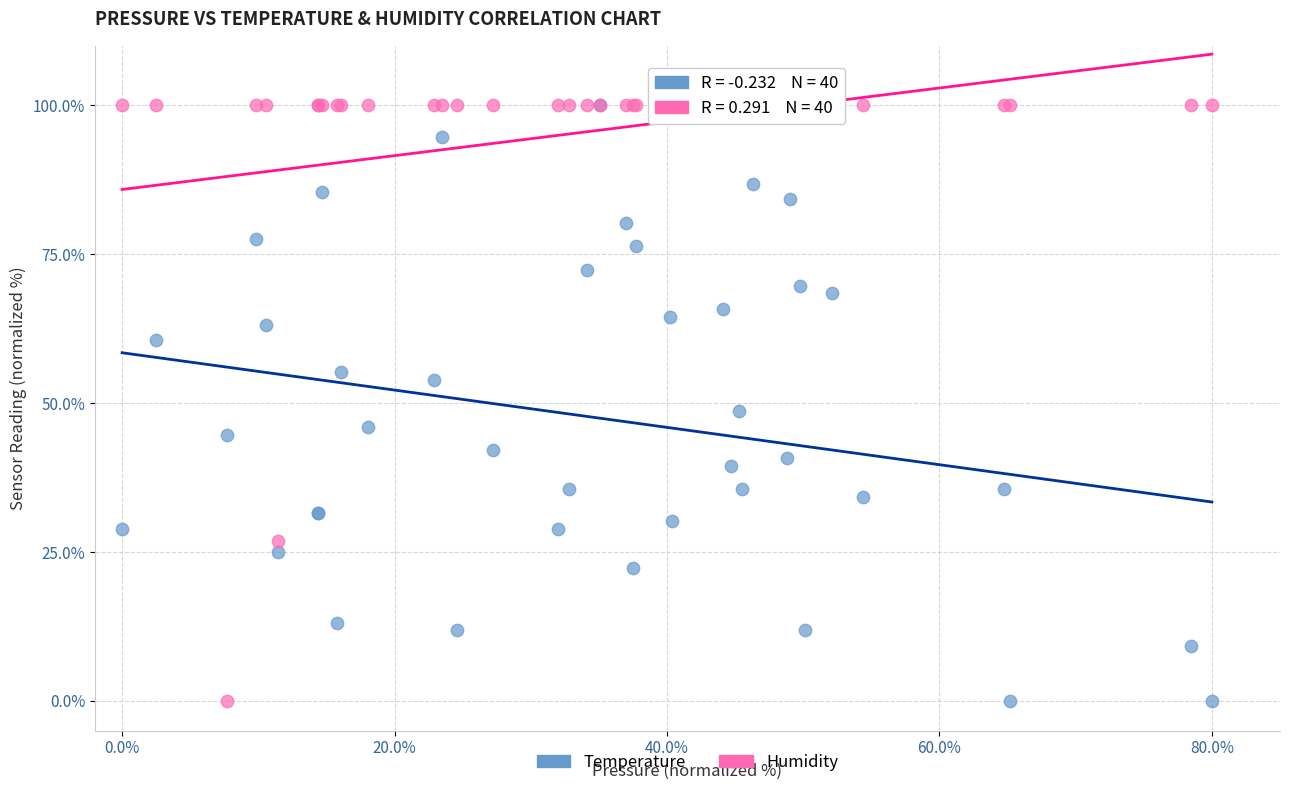

Across all series, what Y value is closest to 50?

48.7